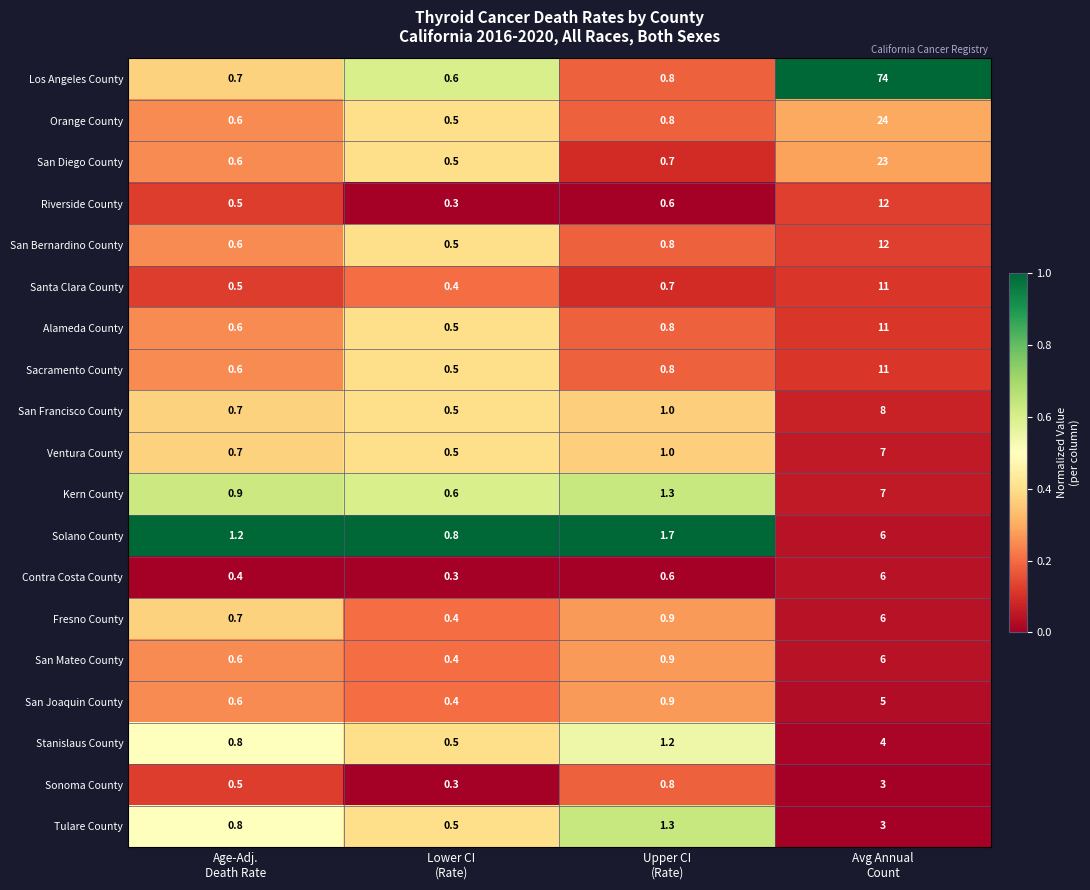

Which series has the largest total across all categories?

Los Angeles County